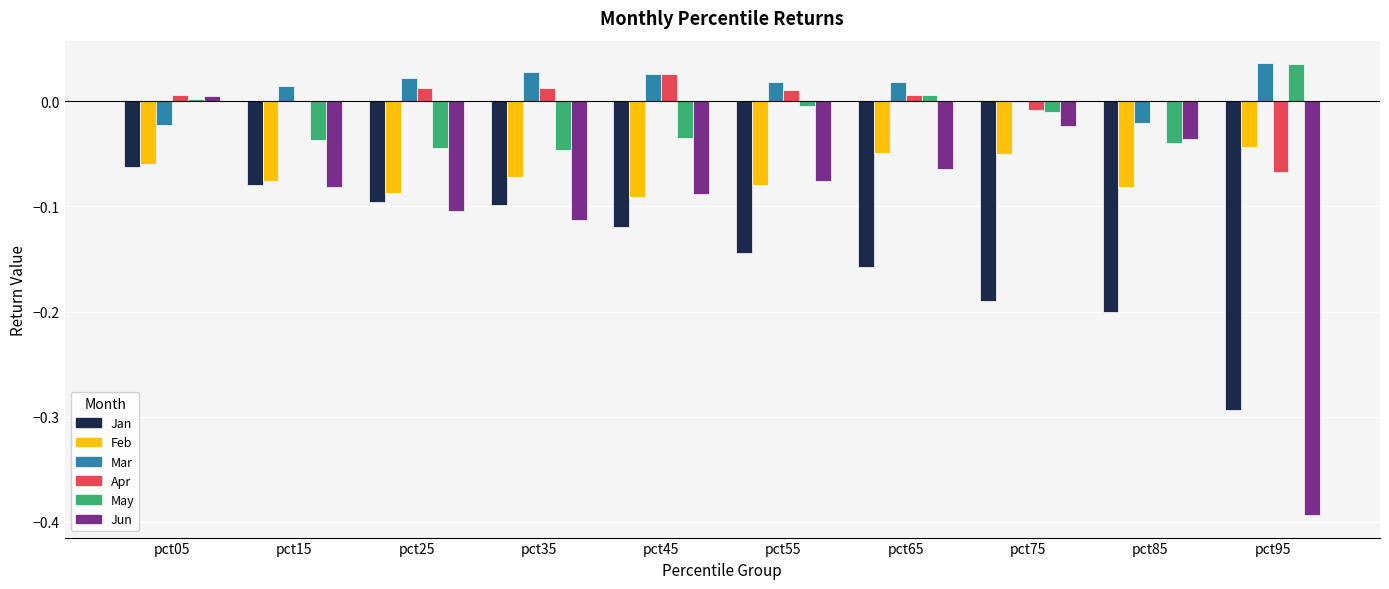

How many data points does each series have?

10